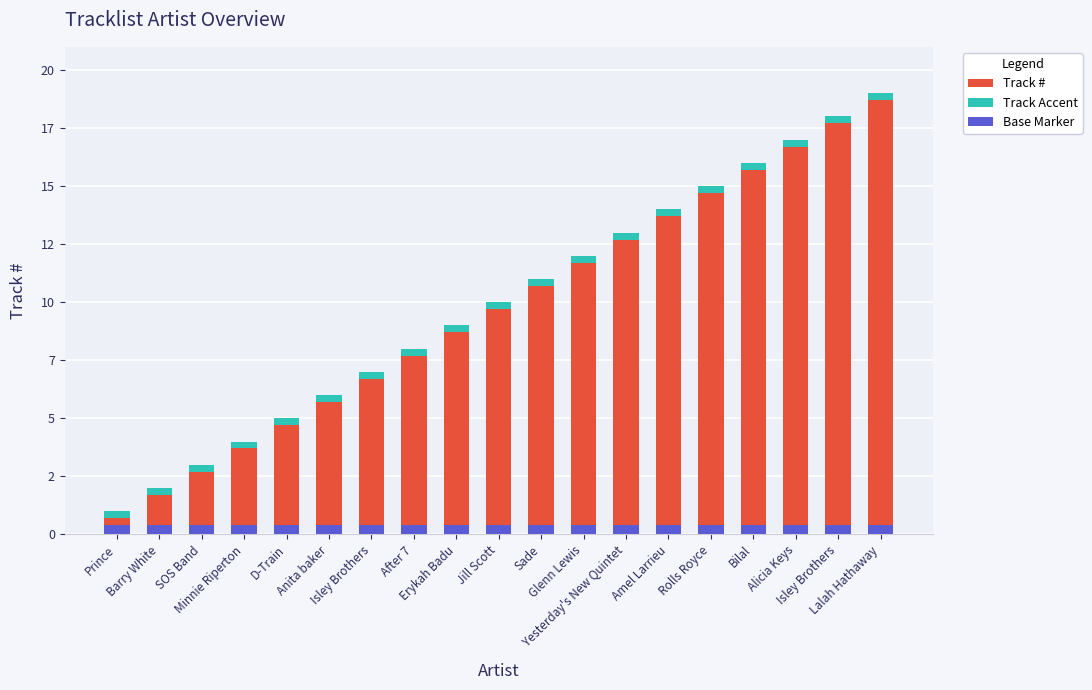

Is it true that Base Marker equals 0.4 at Glenn Lewis?

True